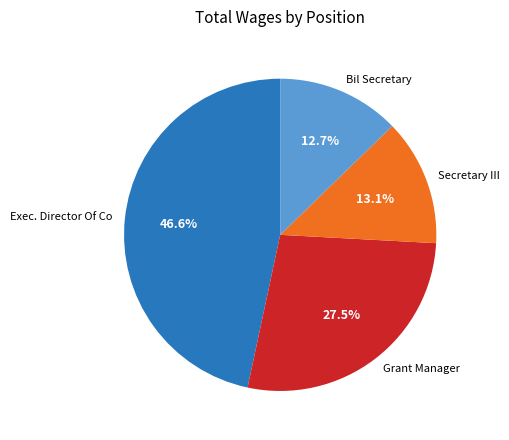

Combined, what portion of the pie is Secretary III and Grant Manager?

40.6%